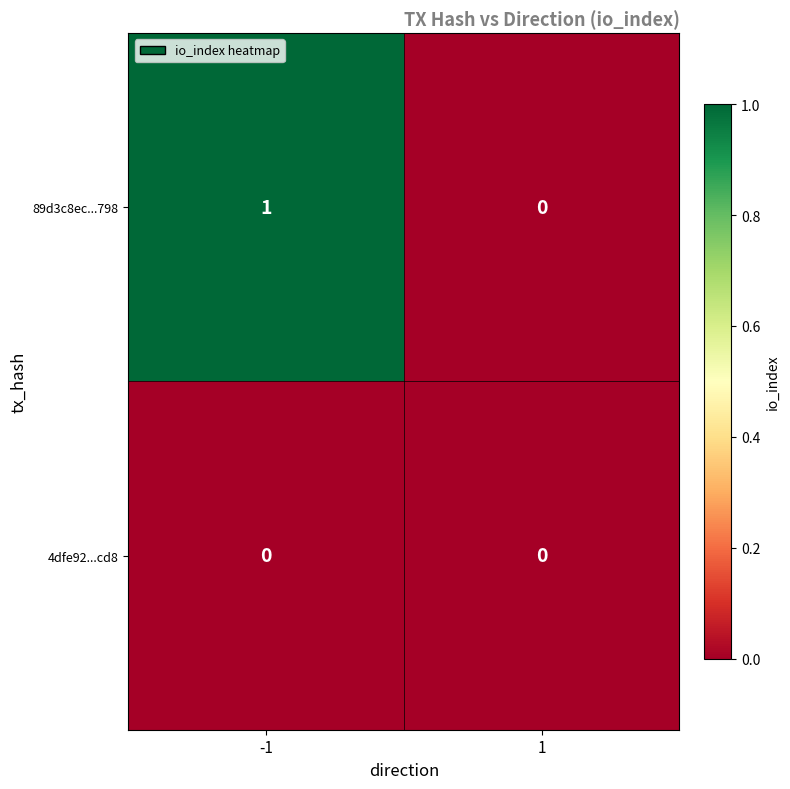

Is it true that 4dfe92...cd8 equals 0 at 1?

True